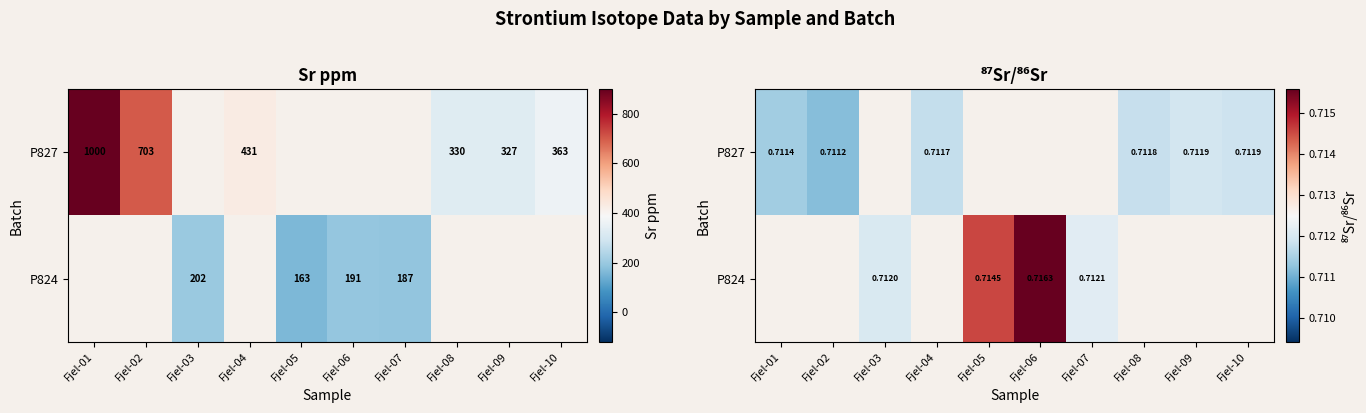

How many data points in P827 are above 0?

6